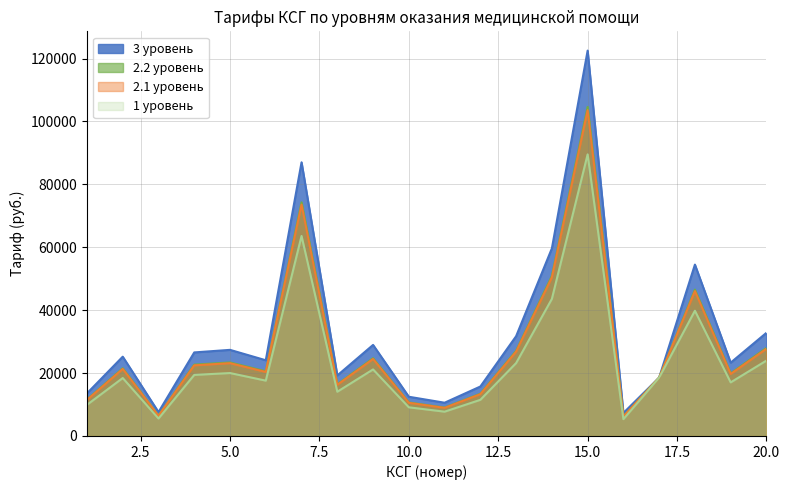

At which label is 3 уровень closest to 64927?

14